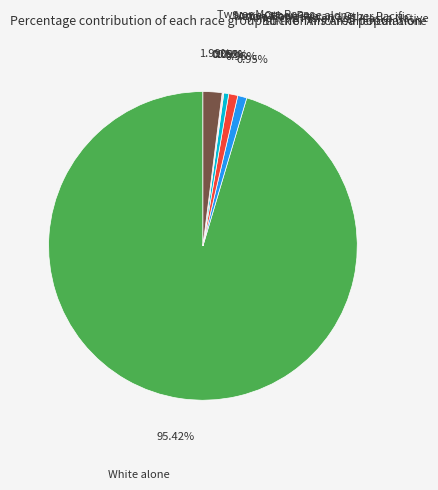

What is the largest slice in the pie chart?

White alone